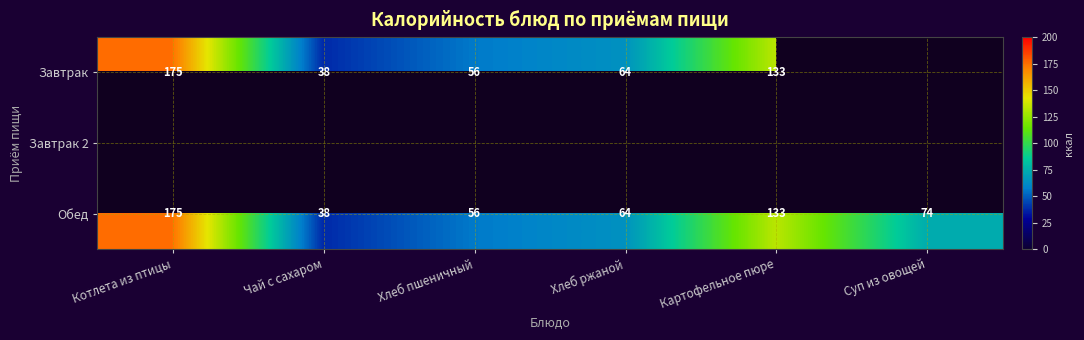

Rank the categories by Обед value from highest to lowest.

Котлета из птицы, Картофельное пюре, Суп из овощей, Хлеб ржаной, Хлеб пшеничный, Чай с сахаром